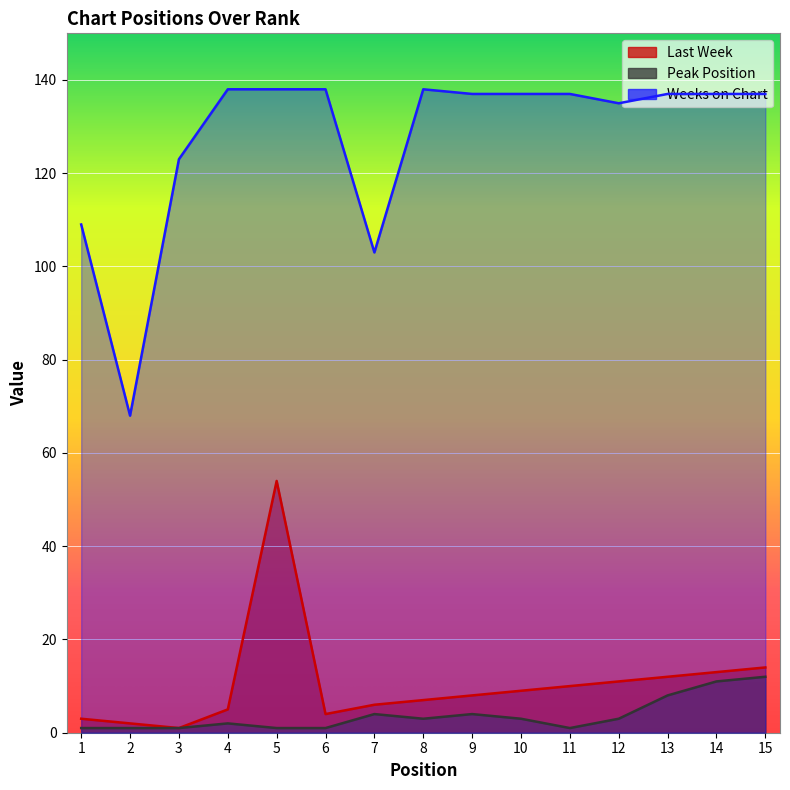

What is the value of the Peak Position point at the 7th from the left?

4